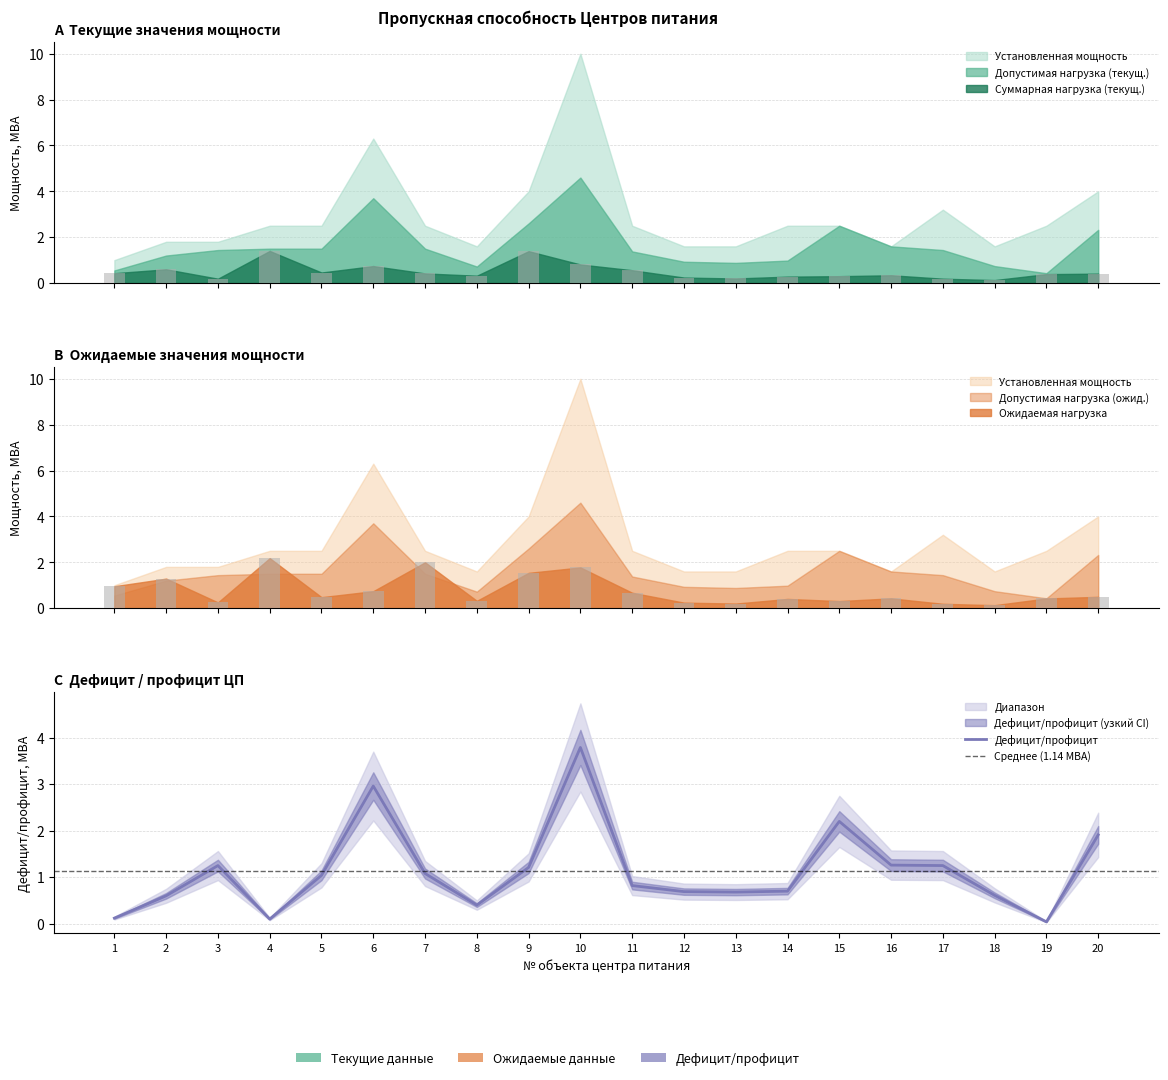

What is the value of the Ожидаемая нагрузка bar at the 5th from the left?

0.5